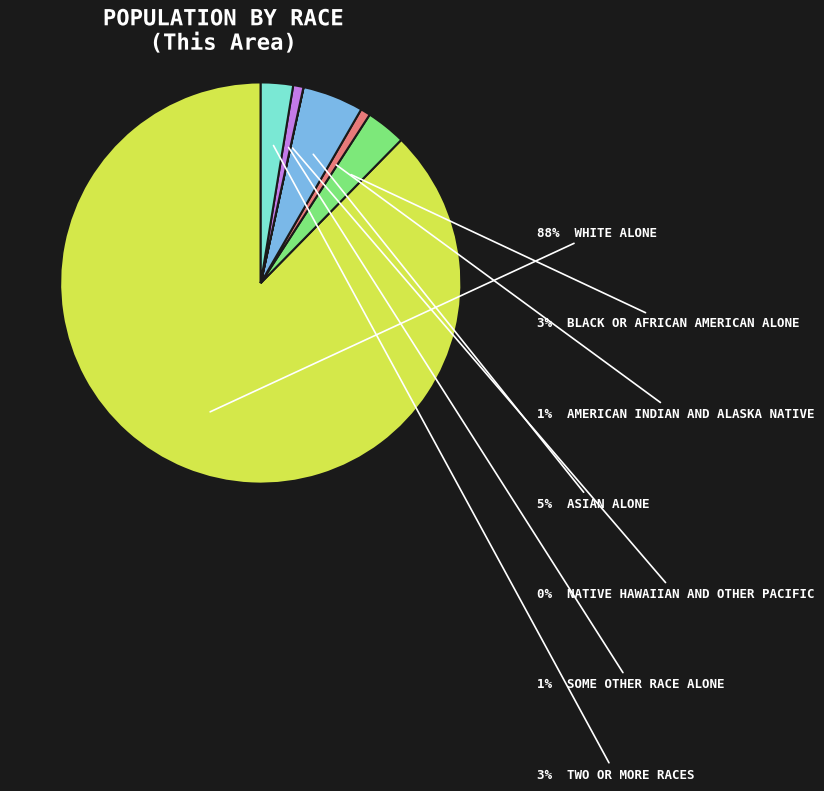

To the nearest percent, what is the average slice percentage?

14%